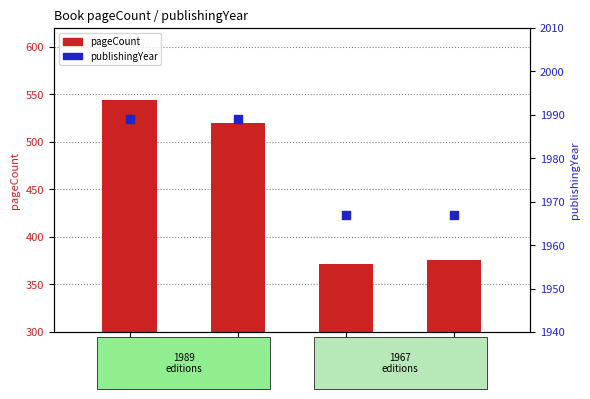

What are all the series names shown in the legend?

pageCount, publishingYear